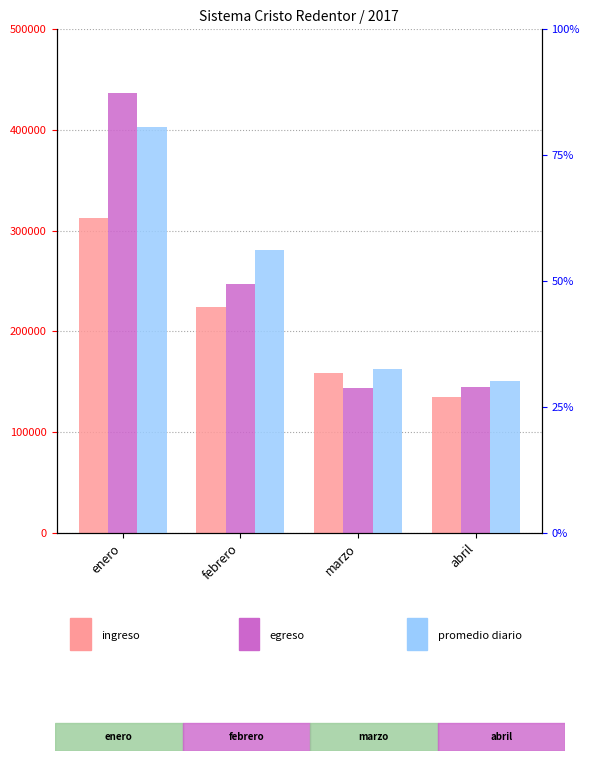

List the series in order of their peak value, lowest first.

promedio_diario, ingreso, egreso